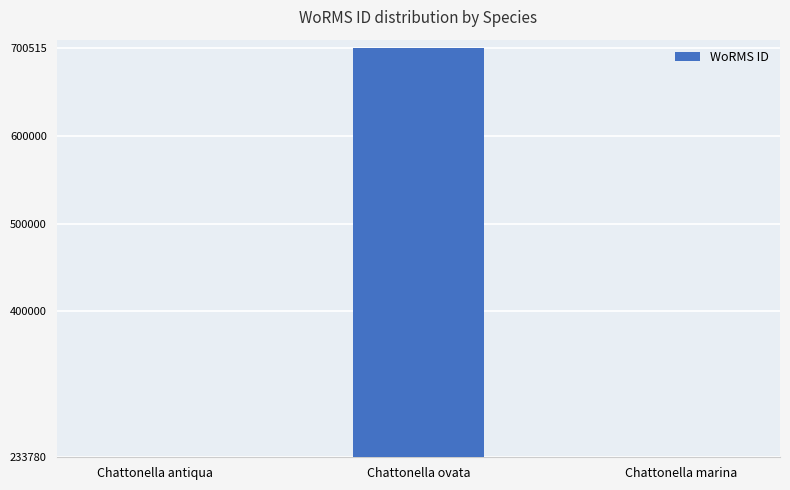

What is the smallest value displayed?

233778